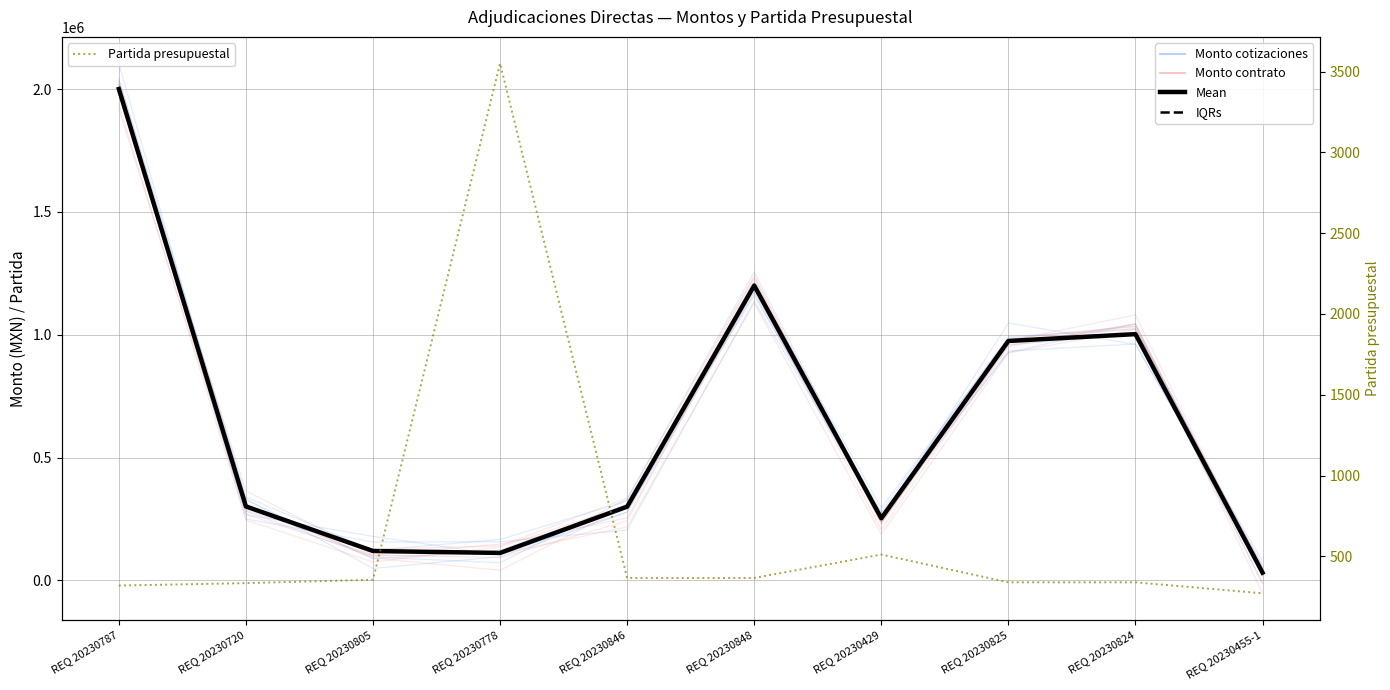

How many lines are shown in the chart?

5